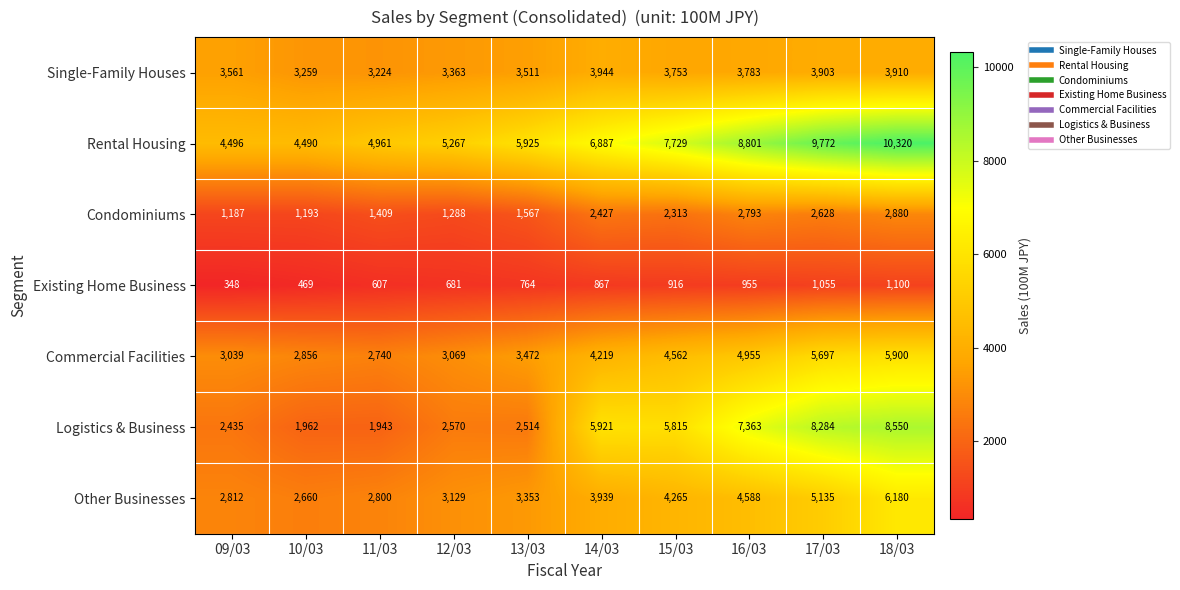

At 15/03, list the series in order from smallest to largest.

Existing Home Business, Condominiums, Single-Family Houses, Other Businesses, Commercial Facilities, Logistics & Business, Rental Housing